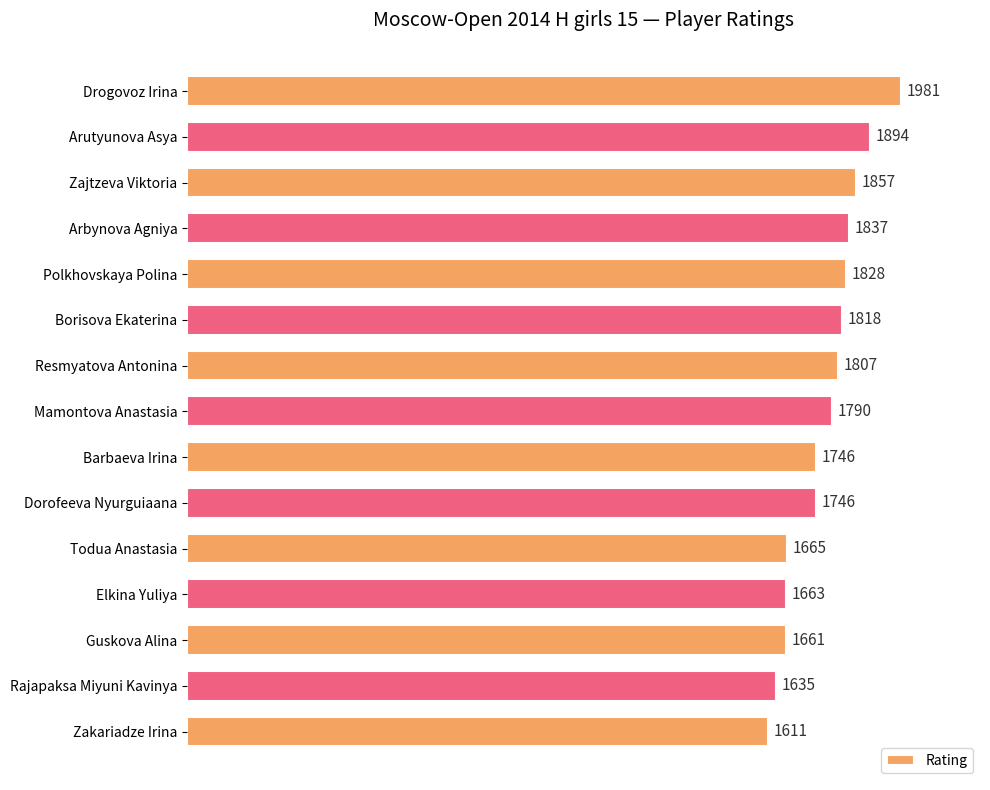

What is the label of the 2nd bar from the top?

Arutyunova Asya